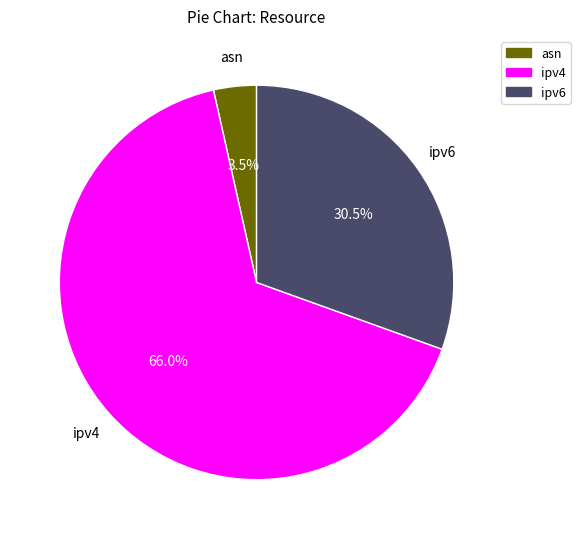

Which category has the smallest portion of the pie?

asn